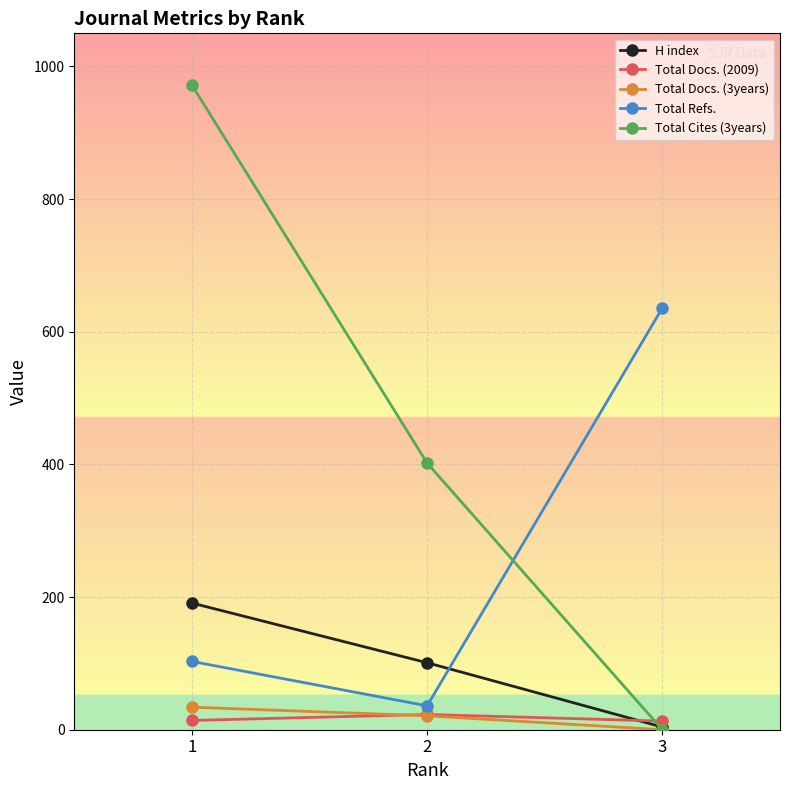

At which category does the chart reach its minimum across all series?

3